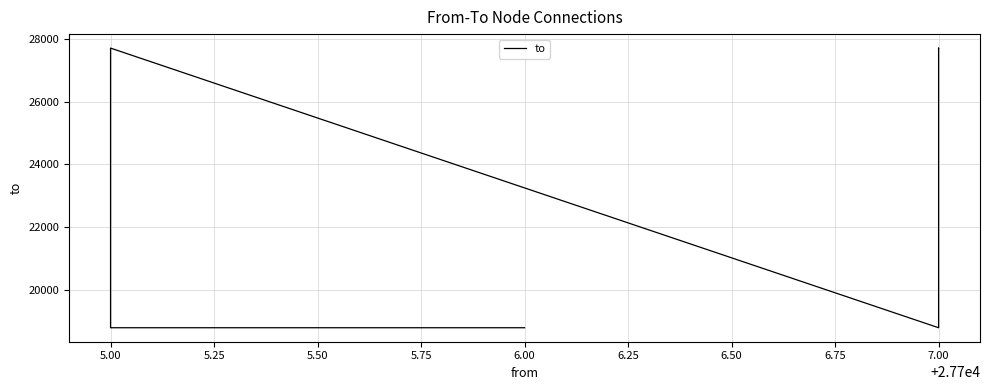

Is it true that the value at 5.00 is 18798?

True